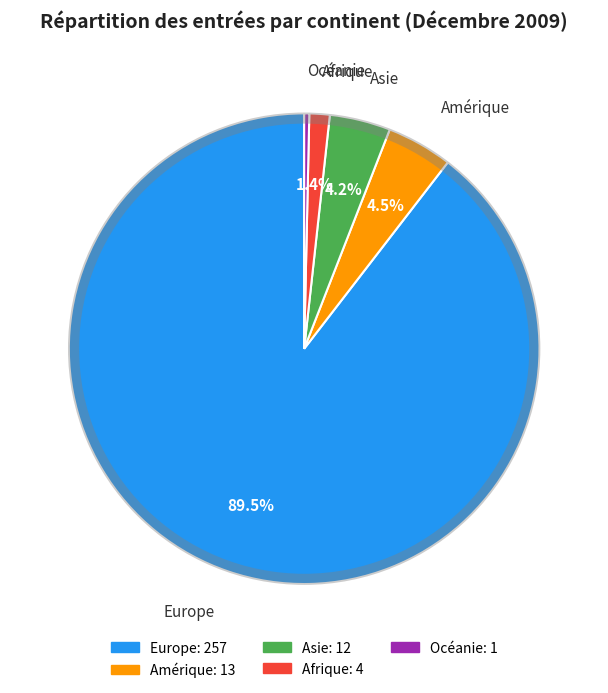

Which category has the biggest portion of the pie?

Europe